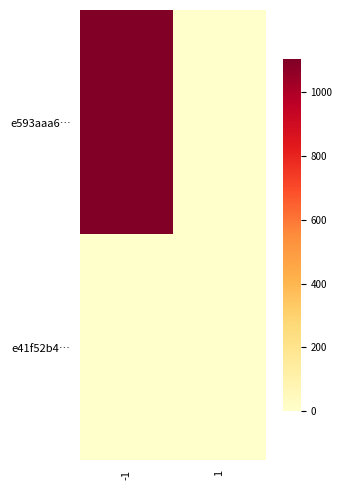

Reading left to right, extract all data points from this chart.

e593aaa6…: -1=1103	1=0
e41f52b4…: -1=0	1=0